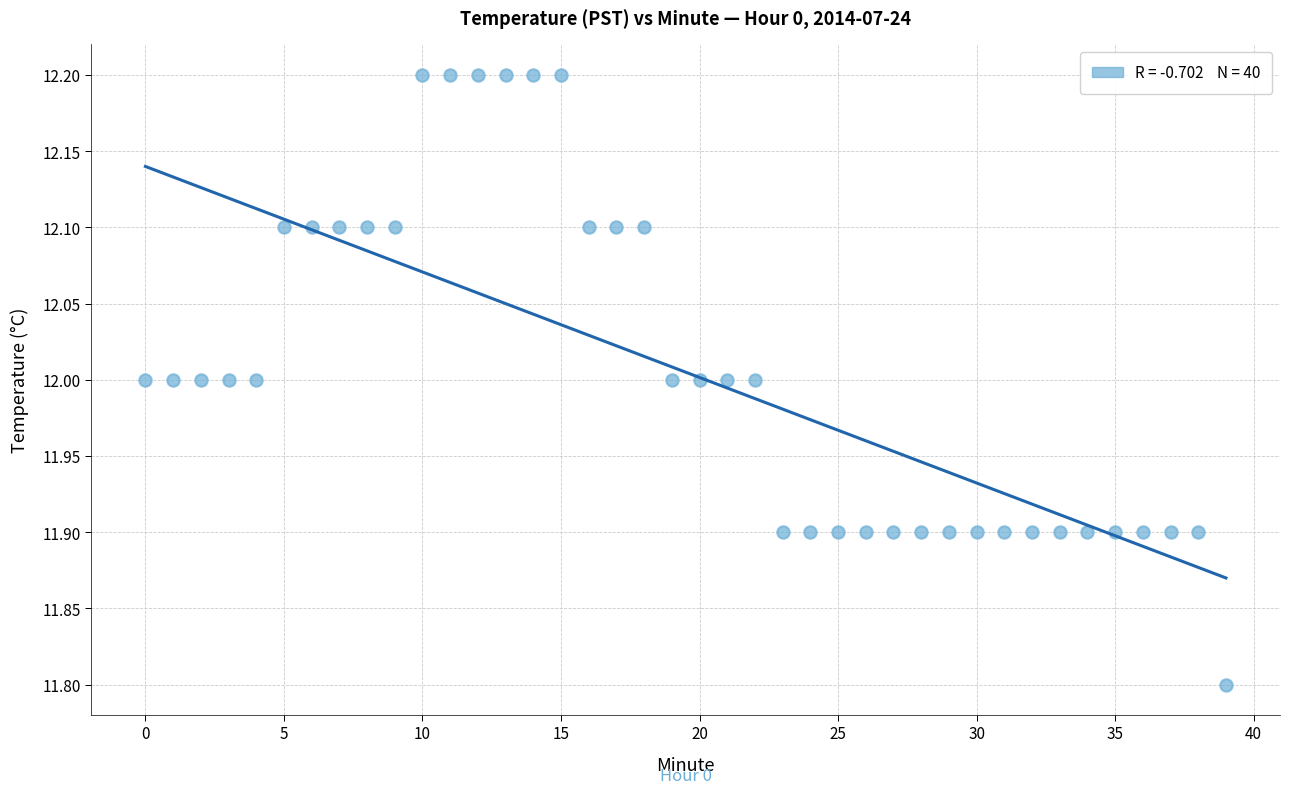

What is the range of Y values (max minus min)?

0.4